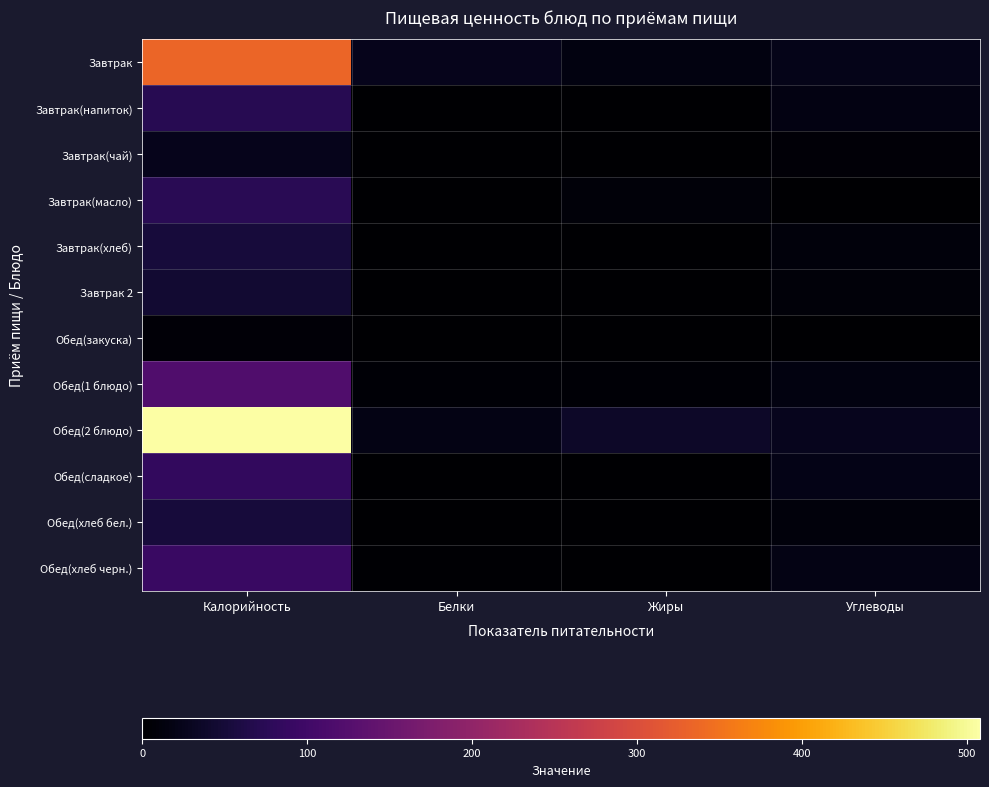

Reading left to right, what are all the values shown in this chart?

Завтрак: Калорийность=334.4	Белки=25.2	Жиры=15.4	Углеводы=23.7
Завтрак(напиток): Калорийность=72.0	Белки=0.2	Жиры=0.1	Углеводы=17.7
Завтрак(чай): Калорийность=24.0	Белки=0.0	Жиры=0.0	Углеводы=6.0
Завтрак(масло): Калорийность=74.9	Белки=0.1	Жиры=8.2	Углеводы=0.1
Завтрак(хлеб): Калорийность=52.3	Белки=1.5	Жиры=0.6	Углеводы=10.3
Завтрак 2: Калорийность=44.4	Белки=0.4	Жиры=0.4	Углеводы=9.8
Обед(закуска): Калорийность=6.5	Белки=0.5	Жиры=0.1	Углеводы=1.0
Обед(1 блюдо): Калорийность=120.3	Белки=4.3	Жиры=4.5	Углеводы=15.6
Обед(2 блюдо): Калорийность=507.9	Белки=18.4	Жиры=36.7	Углеводы=26.1
Обед(сладкое): Калорийность=83.6	Белки=0.1	Жиры=0.0	Углеводы=20.7
Обед(хлеб бел.): Калорийность=52.3	Белки=1.5	Жиры=0.6	Углеводы=10.3
Обед(хлеб черн.): Калорийность=92.0	Белки=2.2	Жиры=0.4	Углеводы=19.8